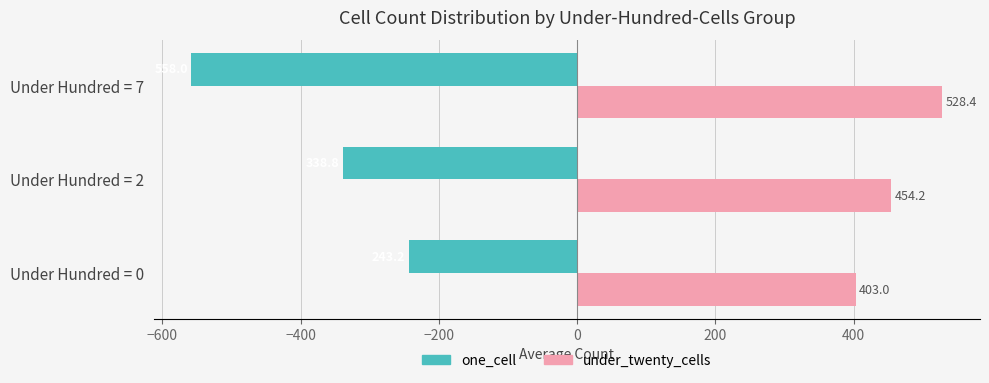

Which series has the largest total across all categories?

under_twenty_cells